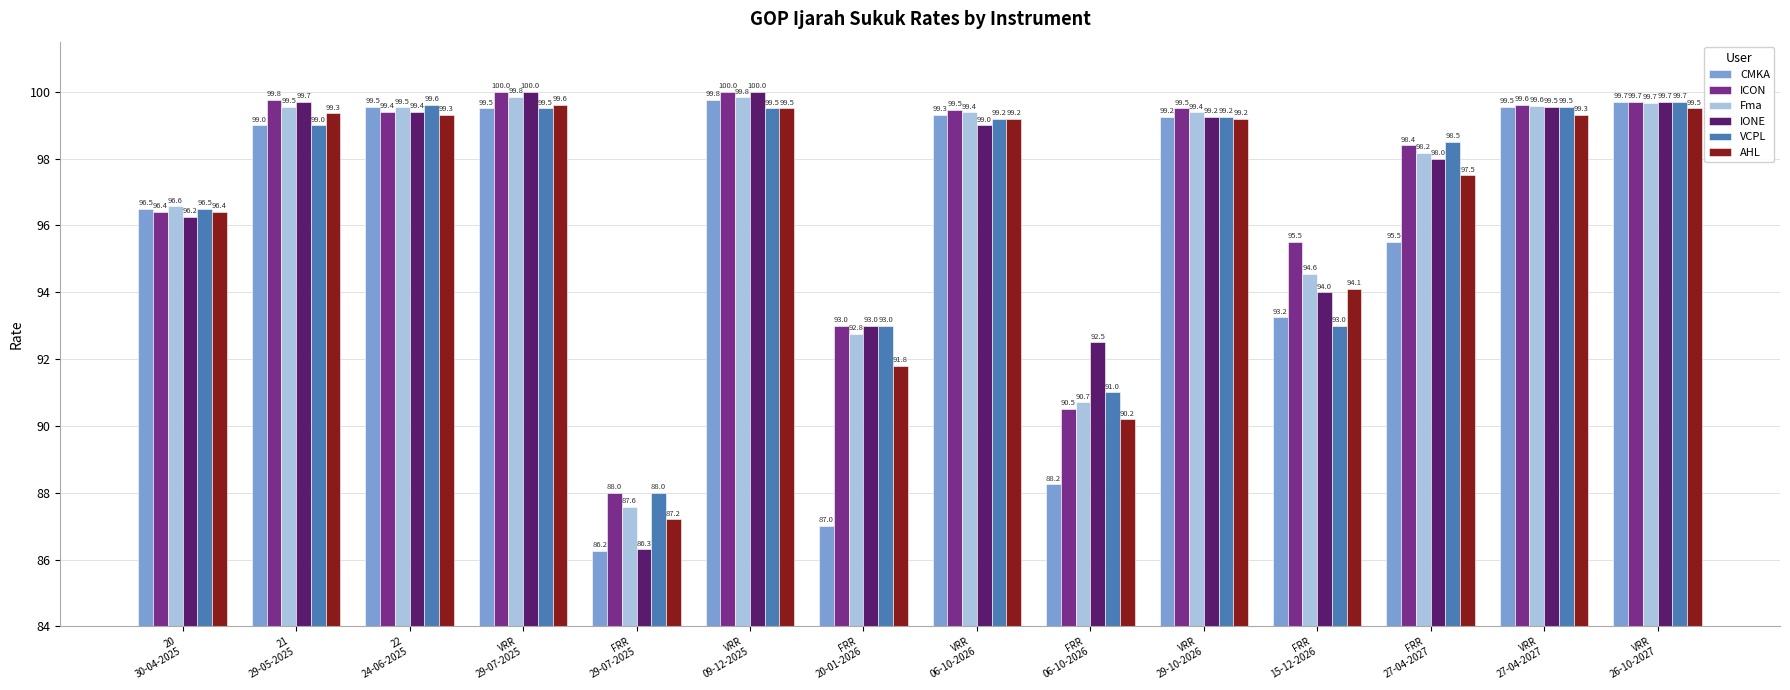

Is it true that Fma equals 99.6 at VRR
27-04-2027?

True